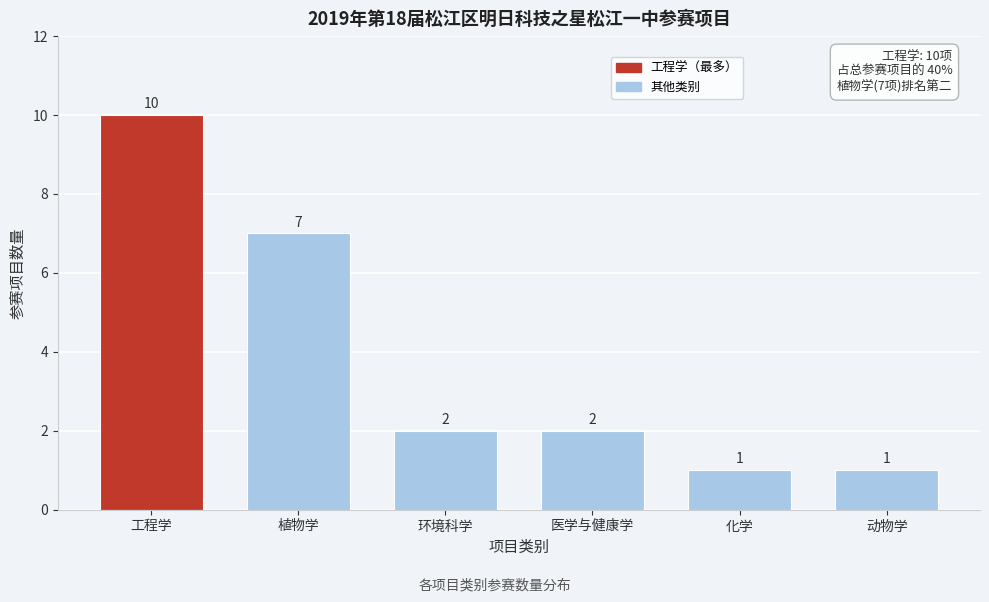

Reading right to left, what are all the values shown in this chart?

1	1	2	2	7	10